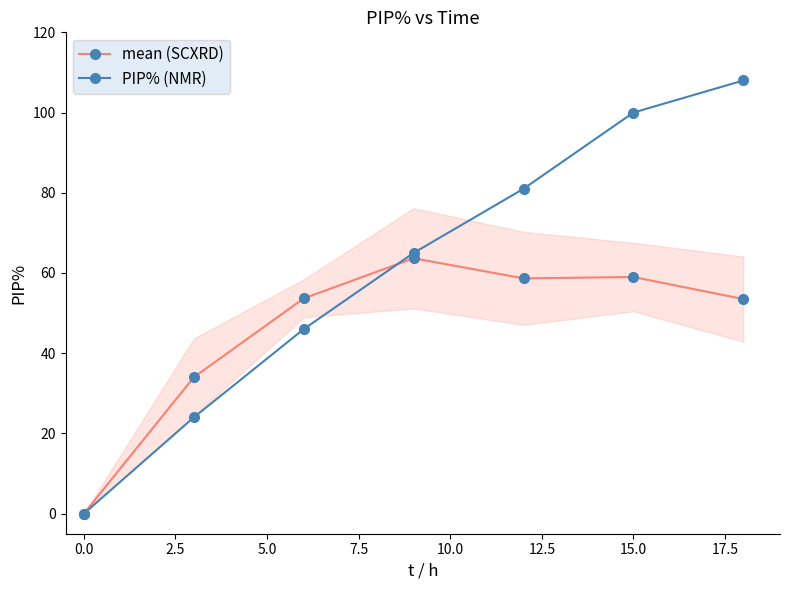

True or false: mean (SCXRD) has more than 0 points higher than both neighbors.

True